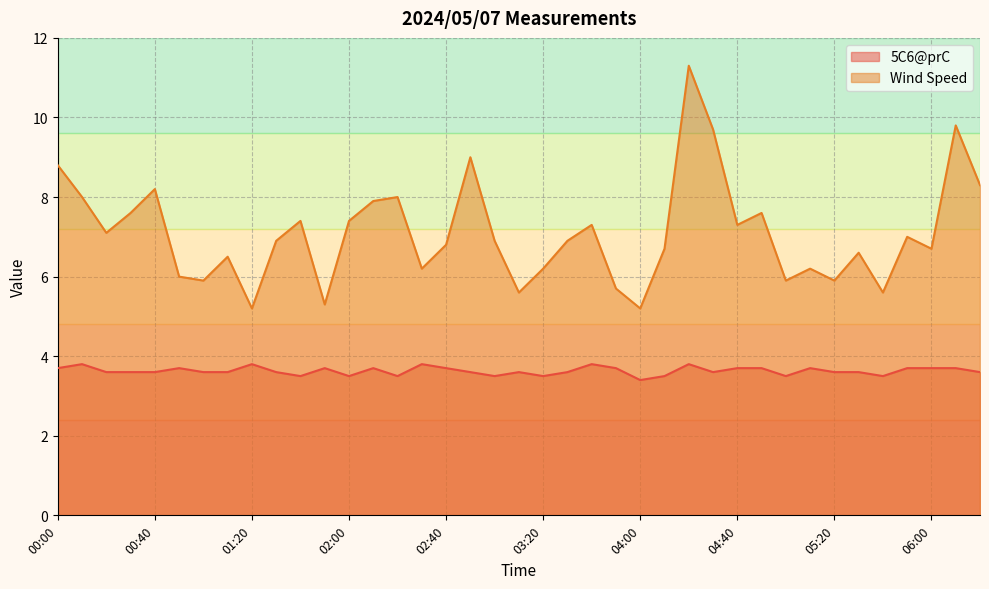

Read the Wind Speed value at 02:10.

7.9